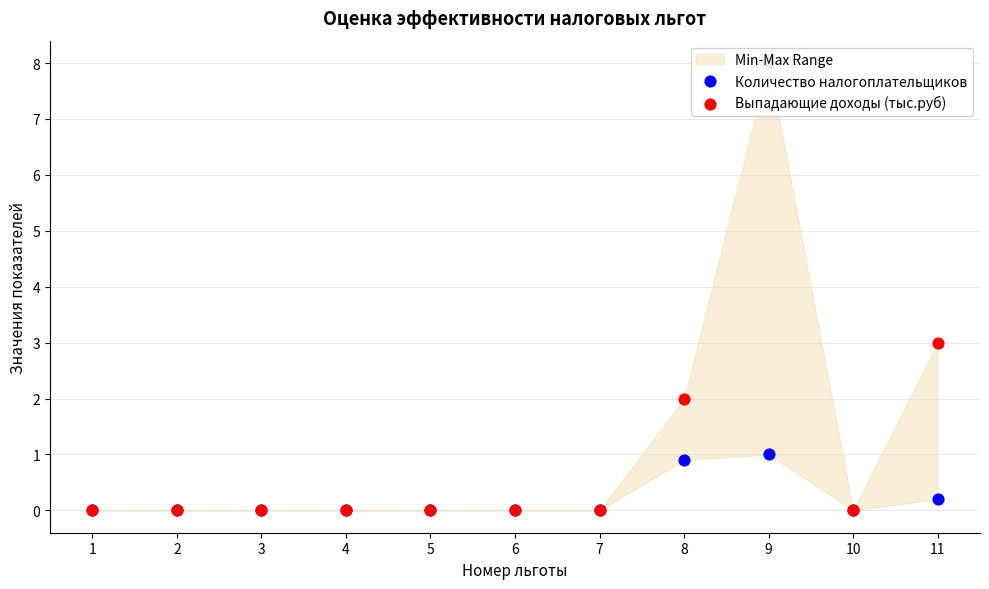

Which series has the widest spread of Y values?

Выпадающие доходы (тыс.руб)